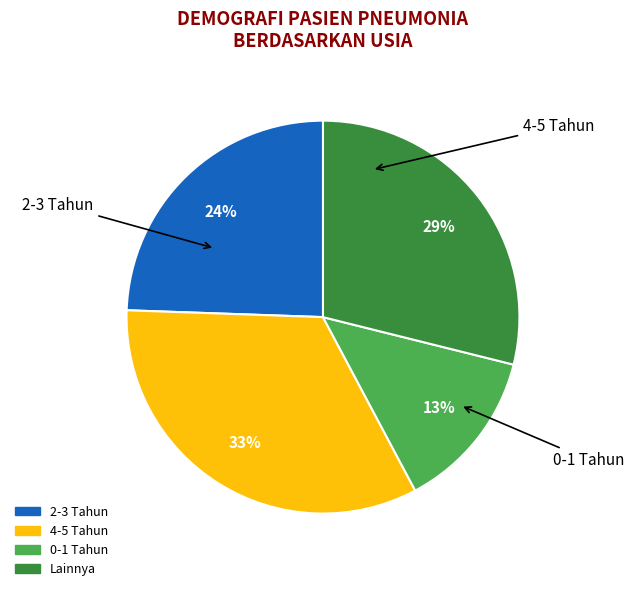

Is there any slice that represents more than half of the pie?

No